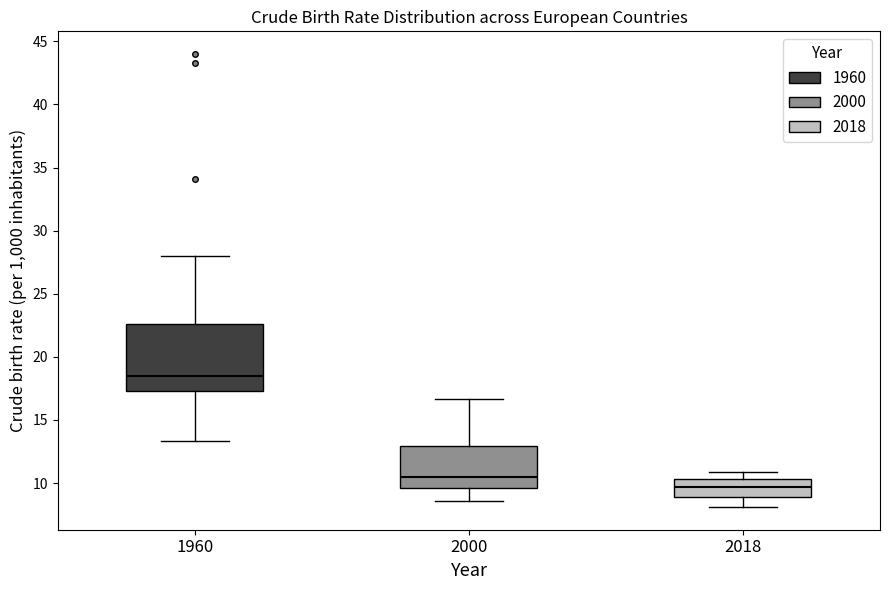

Reading left to right, read every box against the y-axis: the position of its median line, the range the box covers, and the ends of its whiskers. The values are not printed on the chart, so give them approximately, as read against the axis.

1960: median 18.5, box 17.5 to 22.5, whiskers 13.5 to 28.0
2000: median 10.5, box 9.5 to 13.0, whiskers 8.5 to 16.5
2018: median 9.5, box 9.0 to 10.5, whiskers 8.0 to 11.0